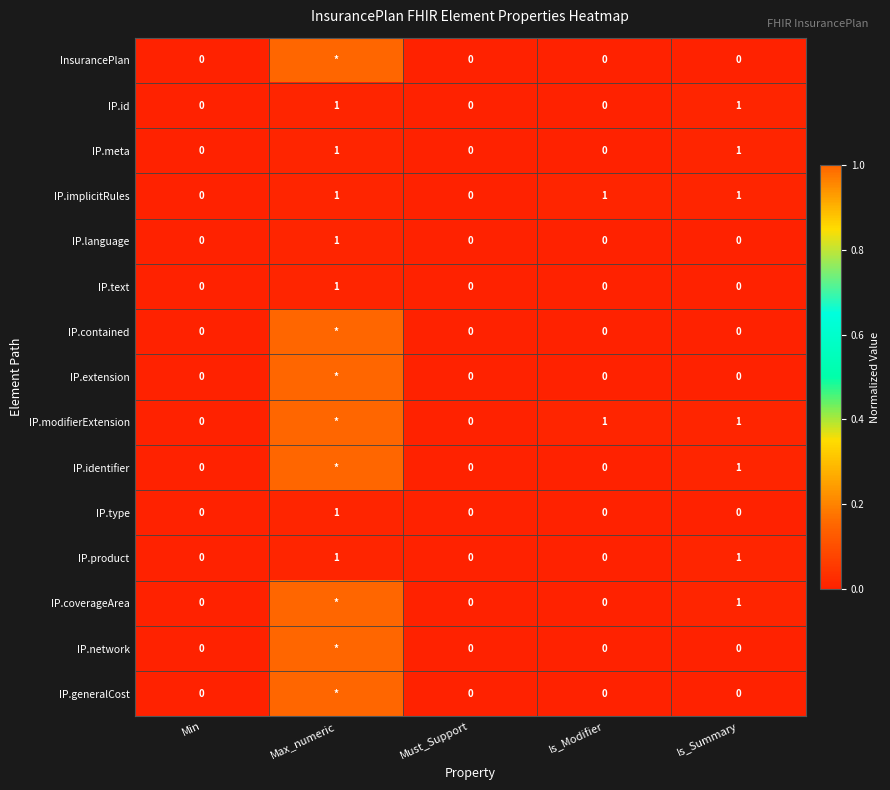

What is the total value across all series at Is_Summary?

7.0